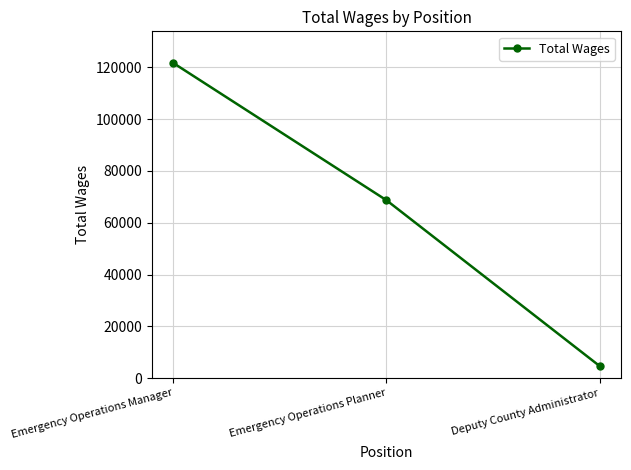

The value at Deputy County Administrator is 4581. True or false?

True